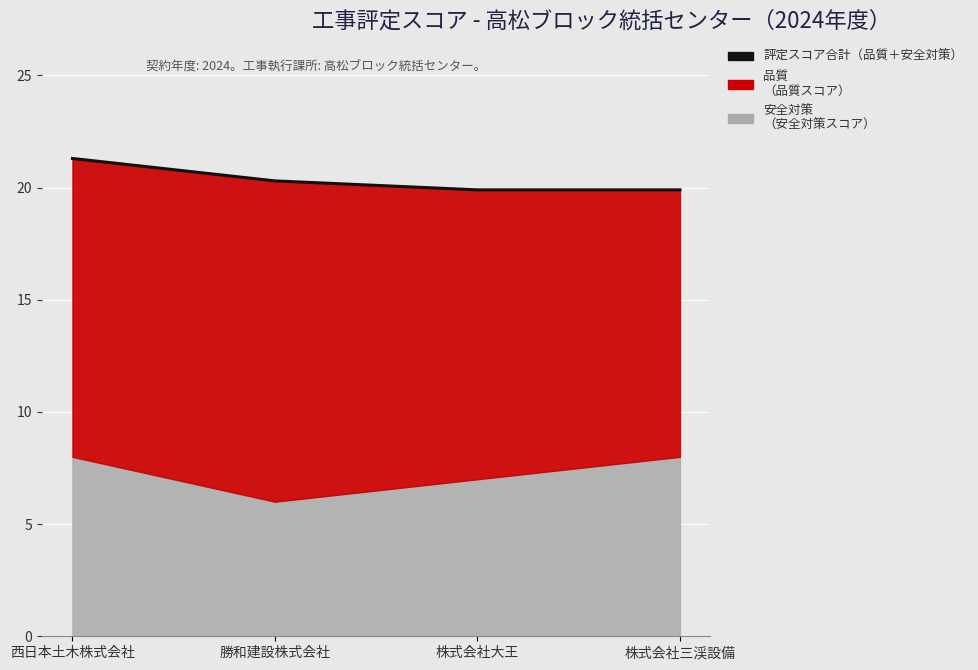

The value at 勝和建設株式会社 is 10.7. True or false?

False